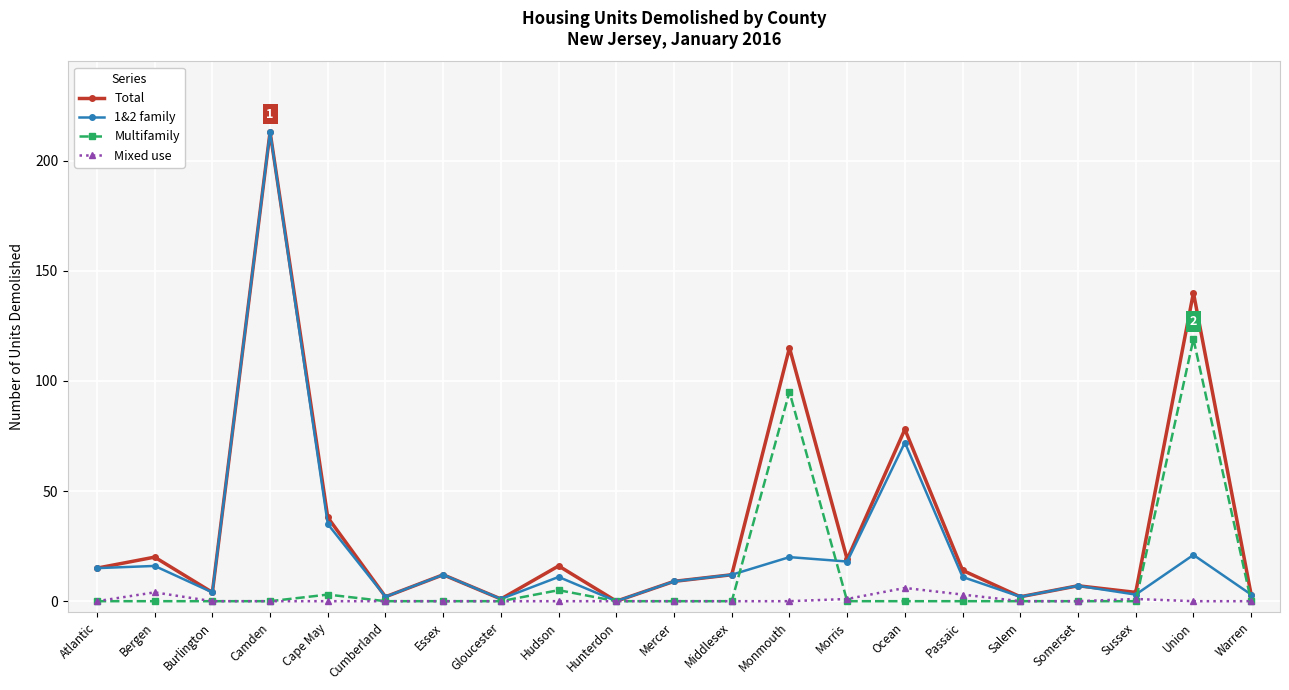

What is the difference between the second highest and minimum values in the Total series?

140